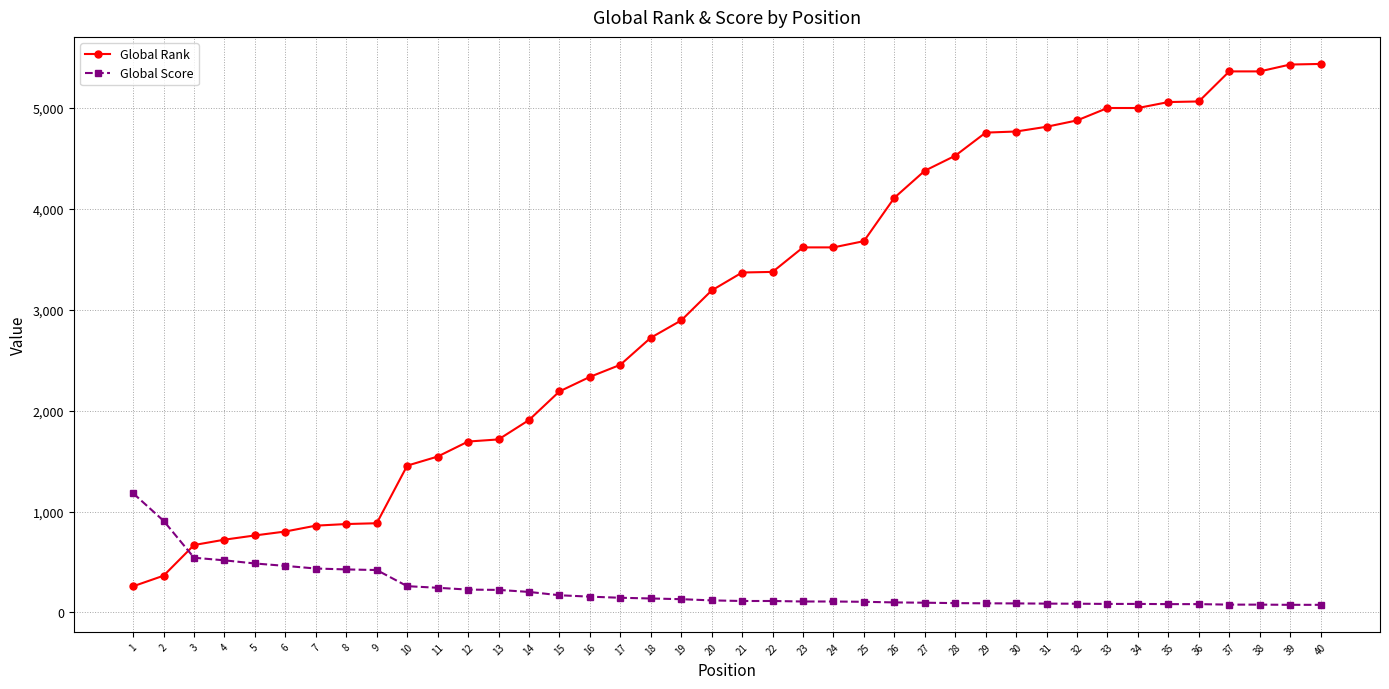

Rank the series by their maximum value, from lowest to highest.

Global Score, Global Rank